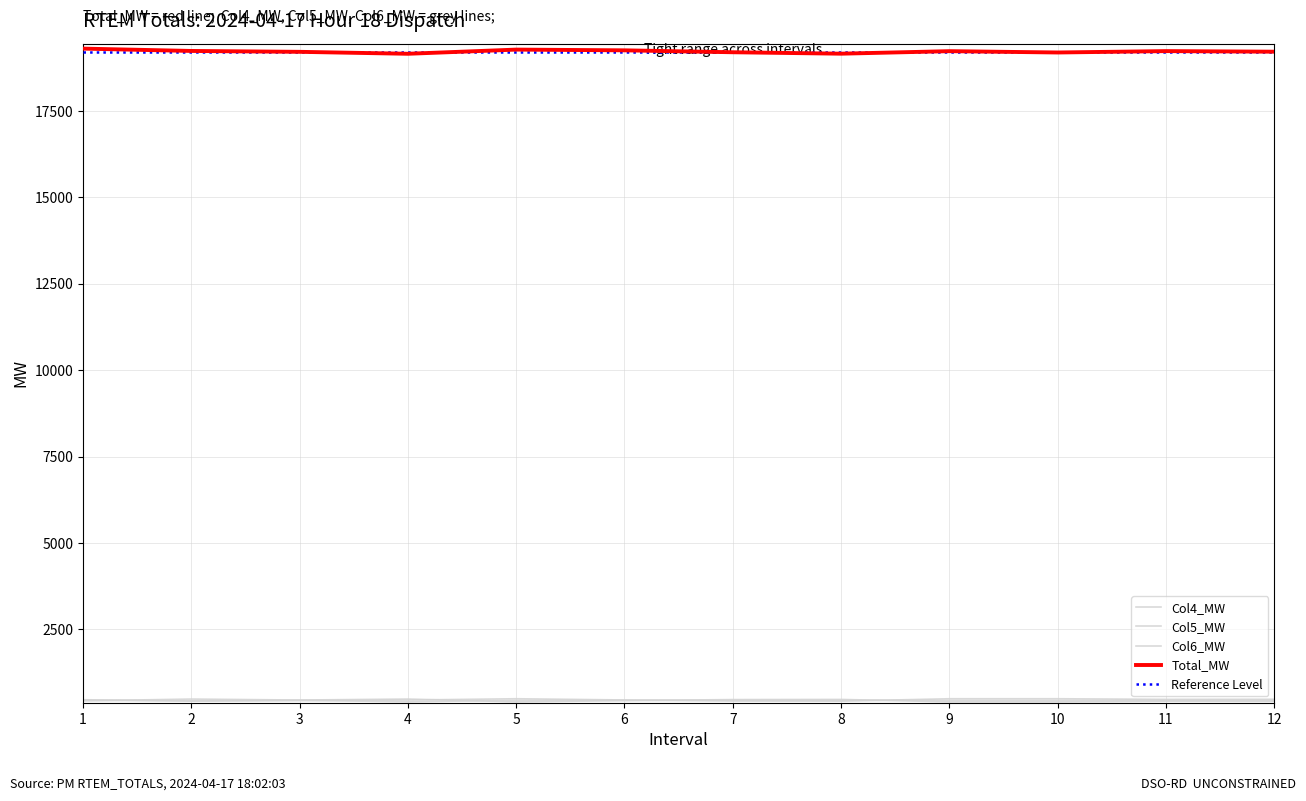

What is the difference between the Col5_MW values at 4 and 5?

81.3